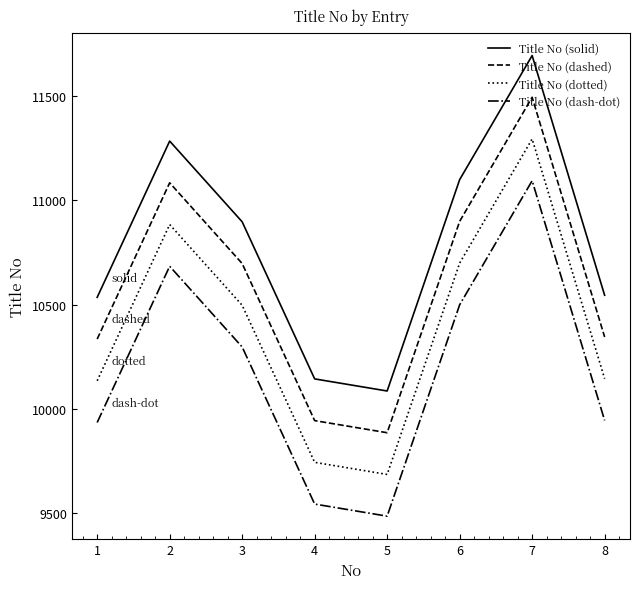

Is the value of Title No (dash-dot) at 5 greater than the value of Title No (dashed) at 8?

No